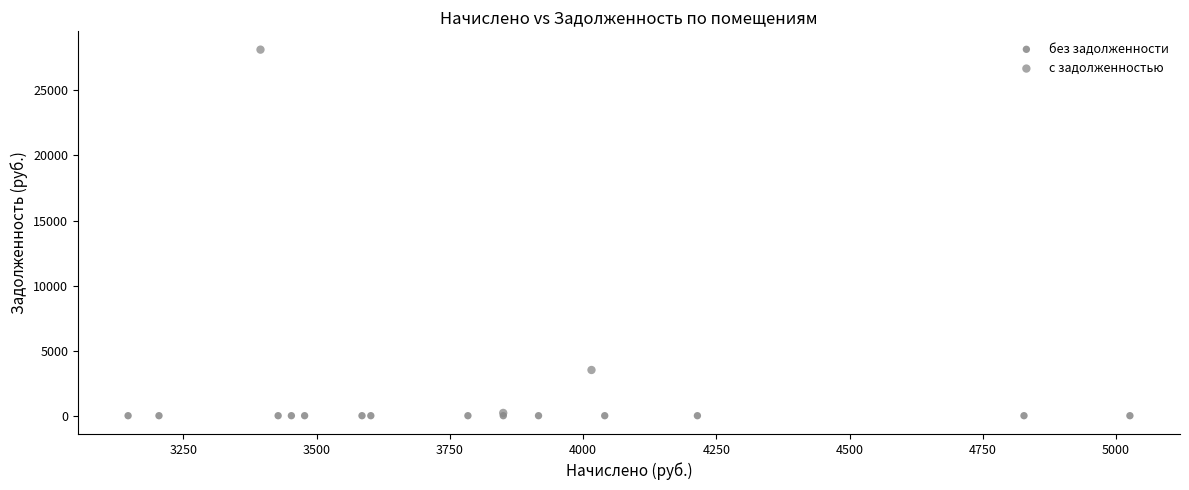

Which series reaches the maximum Y coordinate?

с задолженностью